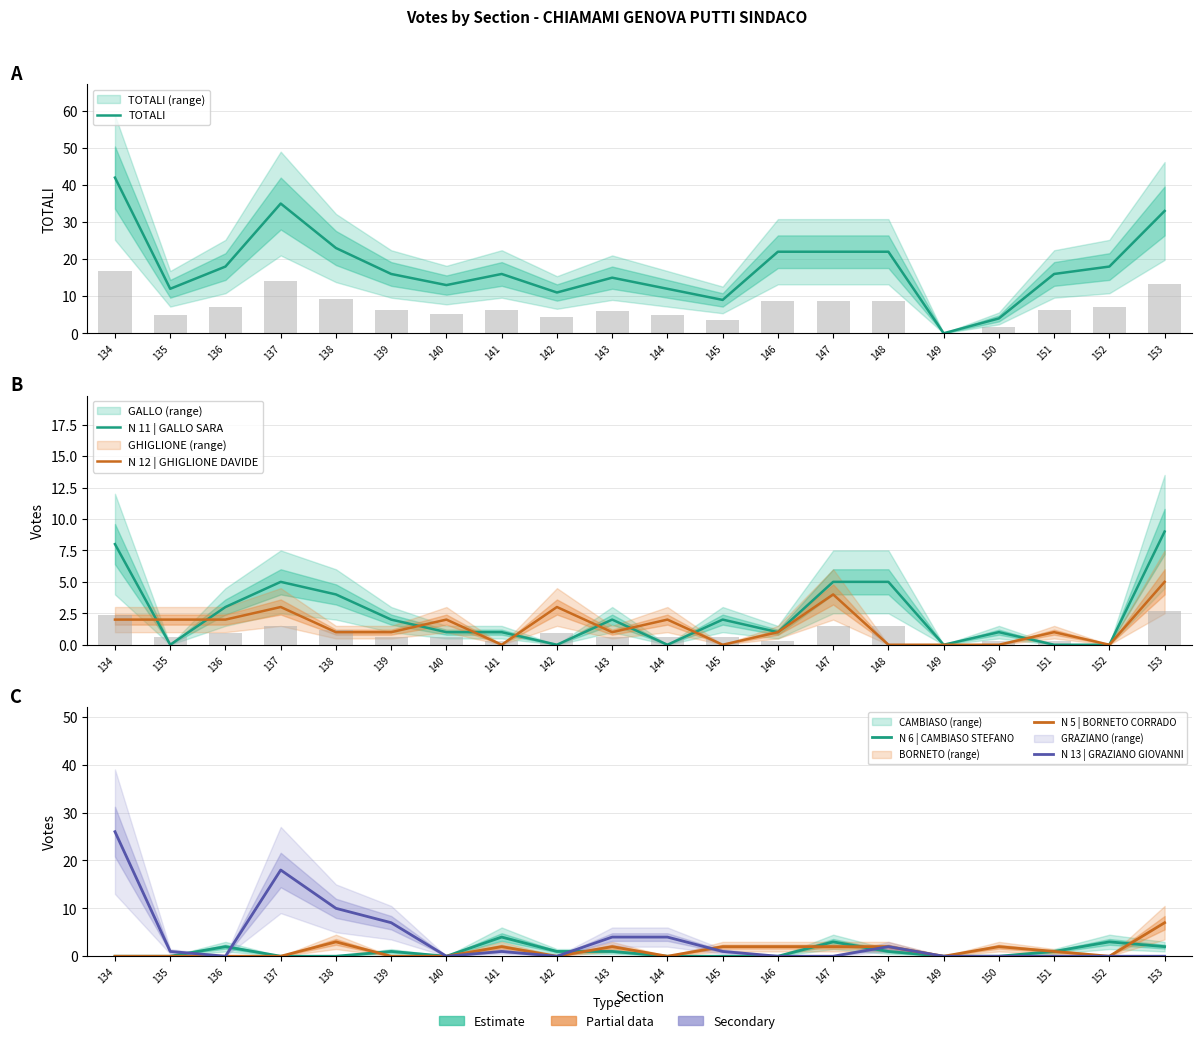

What is the difference between the second highest and second lowest values in the N 13 | GRAZIANO GIOVANNI series?

18